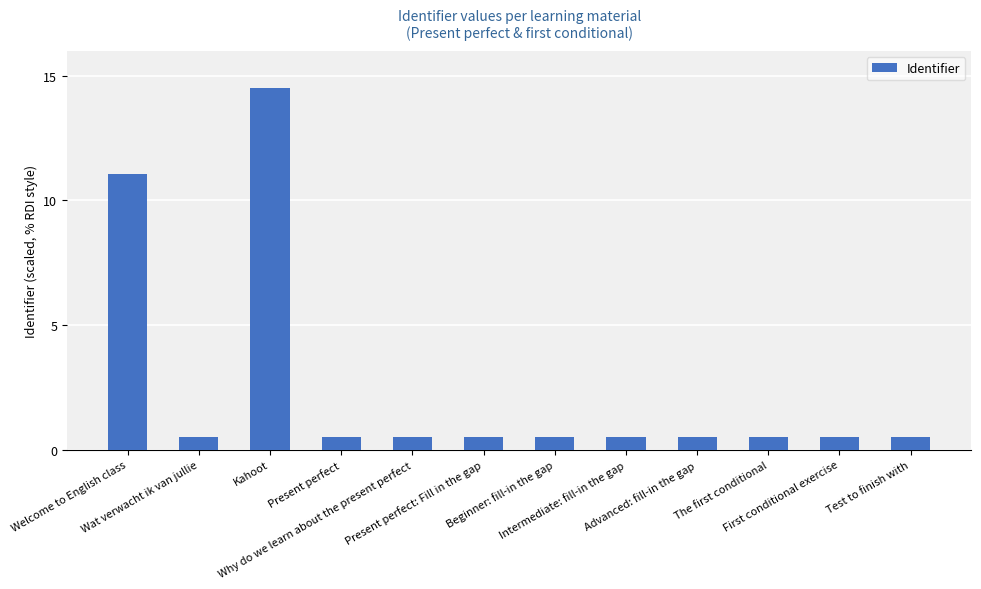

Is it true that the value at Welcome to English class is 11.0?

True